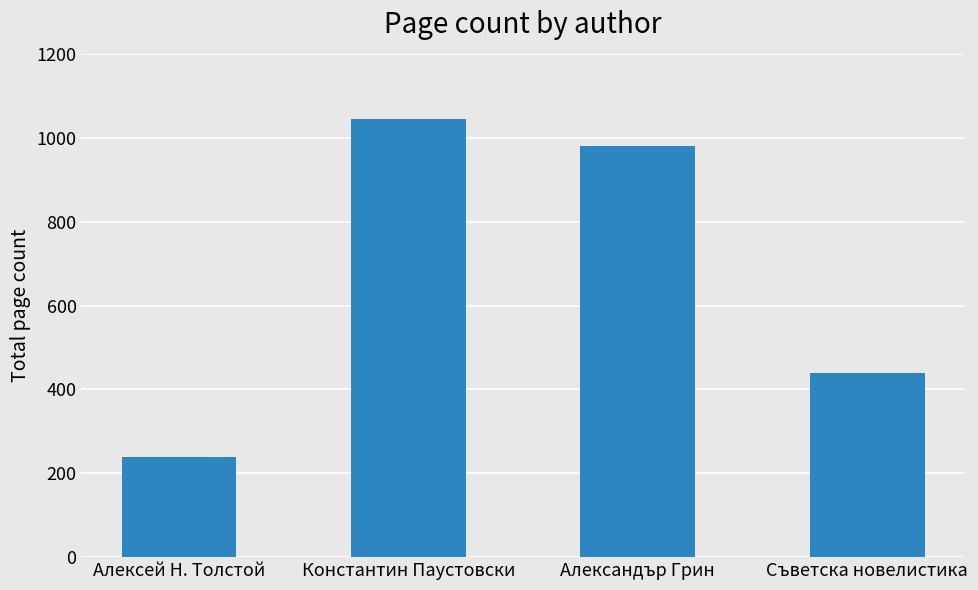

How many categories are shown in the chart?

4